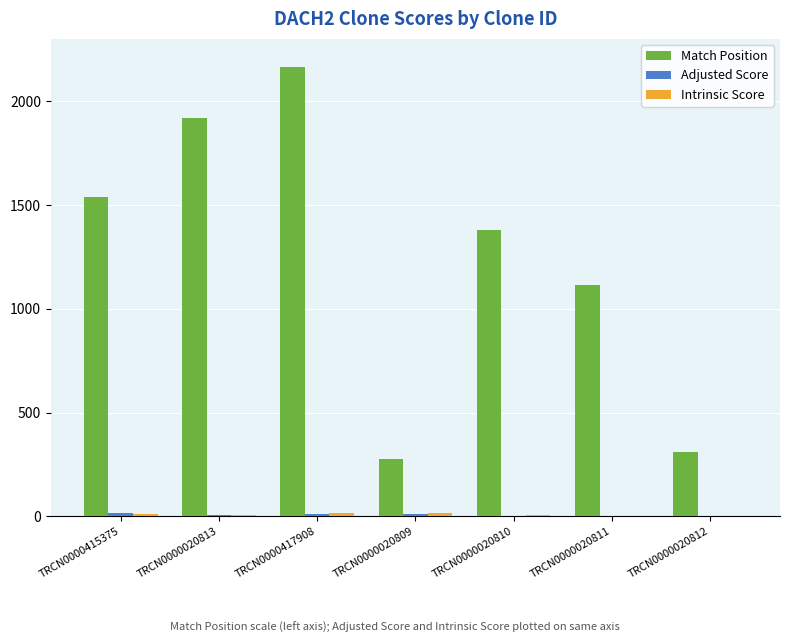

Which series has the largest total across all categories?

Match Position